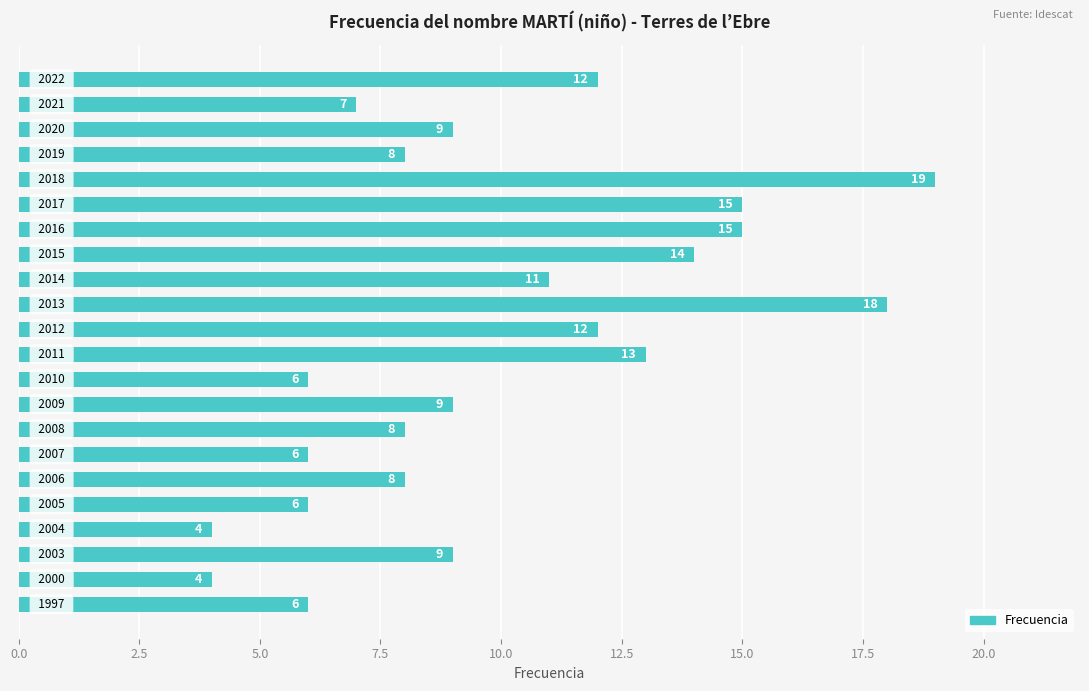

What is the average value?

10